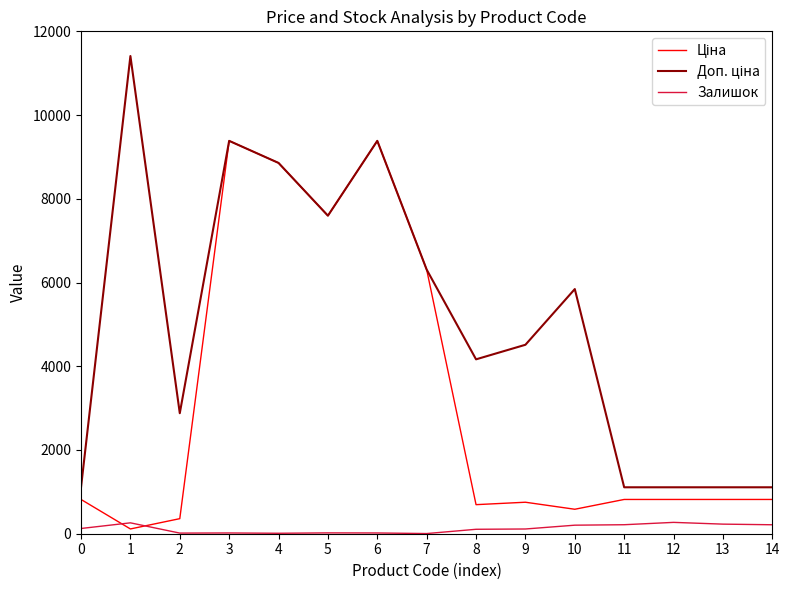

What is the greatest value displayed?

11410.0